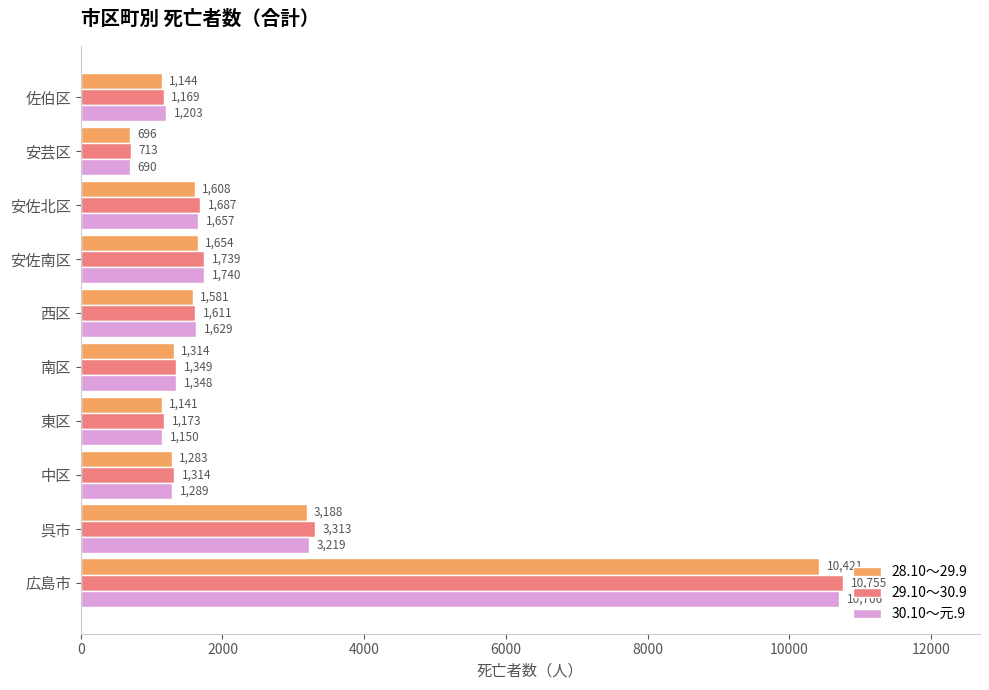

List the series in order of their overall mean, highest first.

29.10～30.9, 30.10～元.9, 28.10～29.9